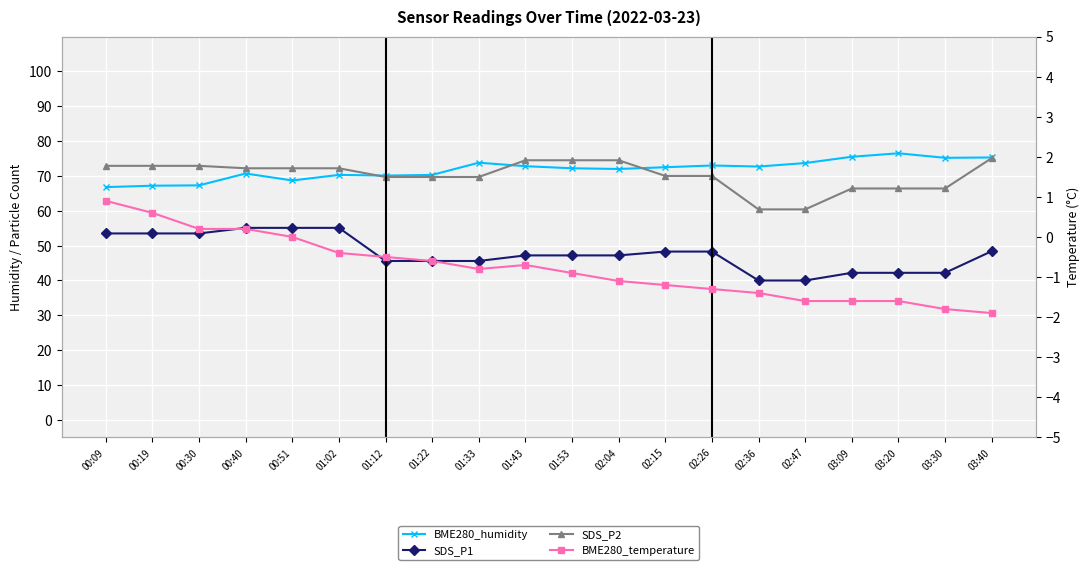

At how many categories does at least one series exceed 62?

20